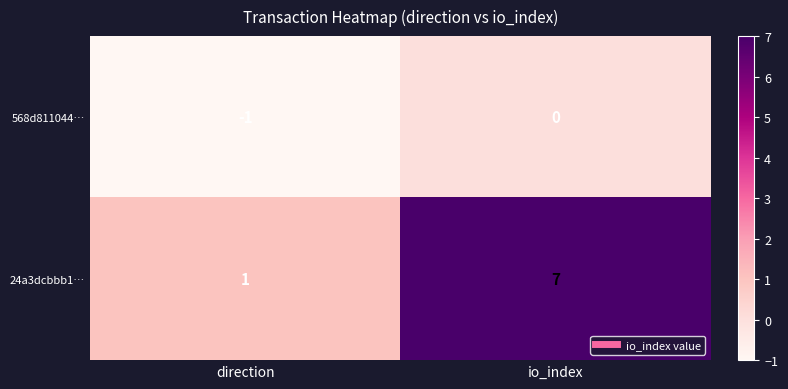

Which category has the highest value across all series?

io_index